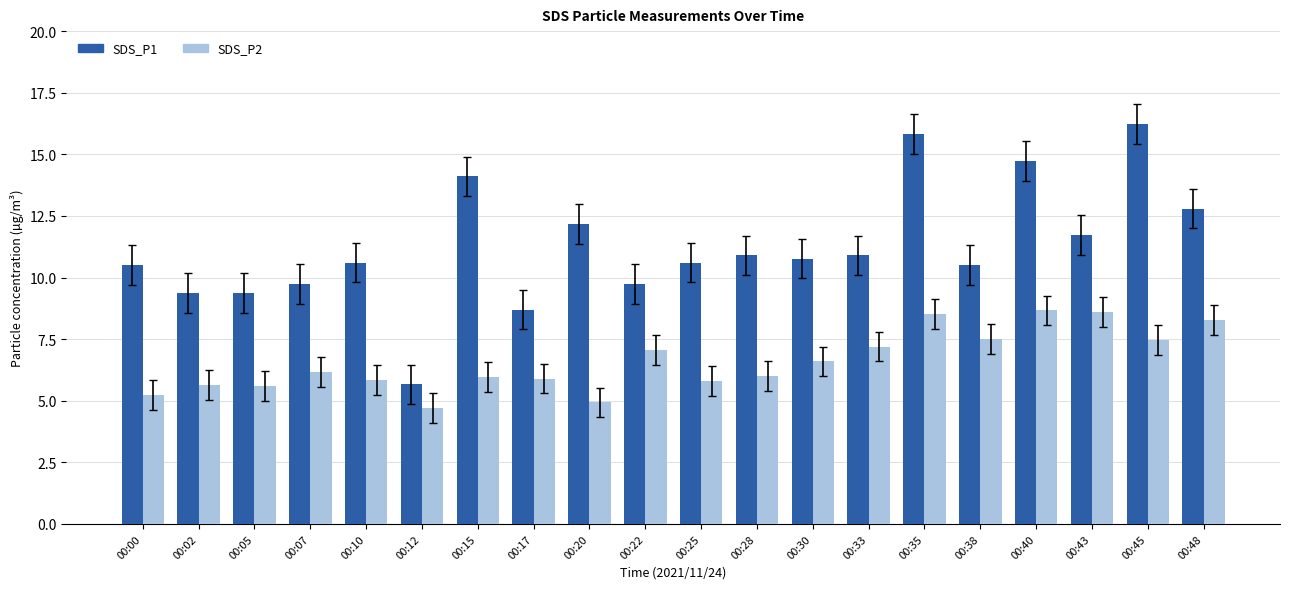

What value does the SDS_P1 series have at 00:02?

9.4